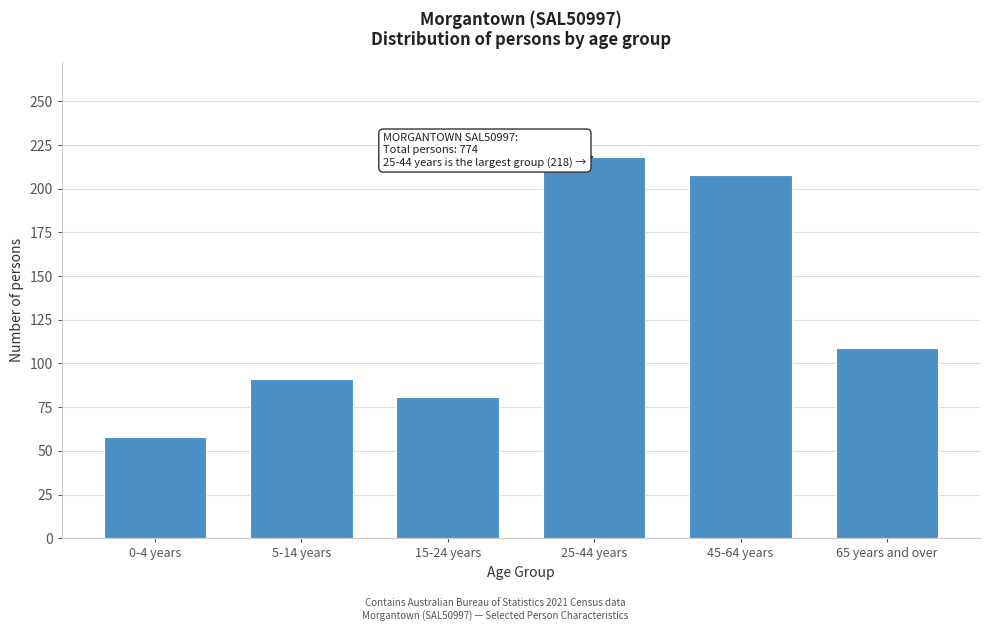

Reading left to right, what are all the values shown in this chart?

58	91	81	218	208	109